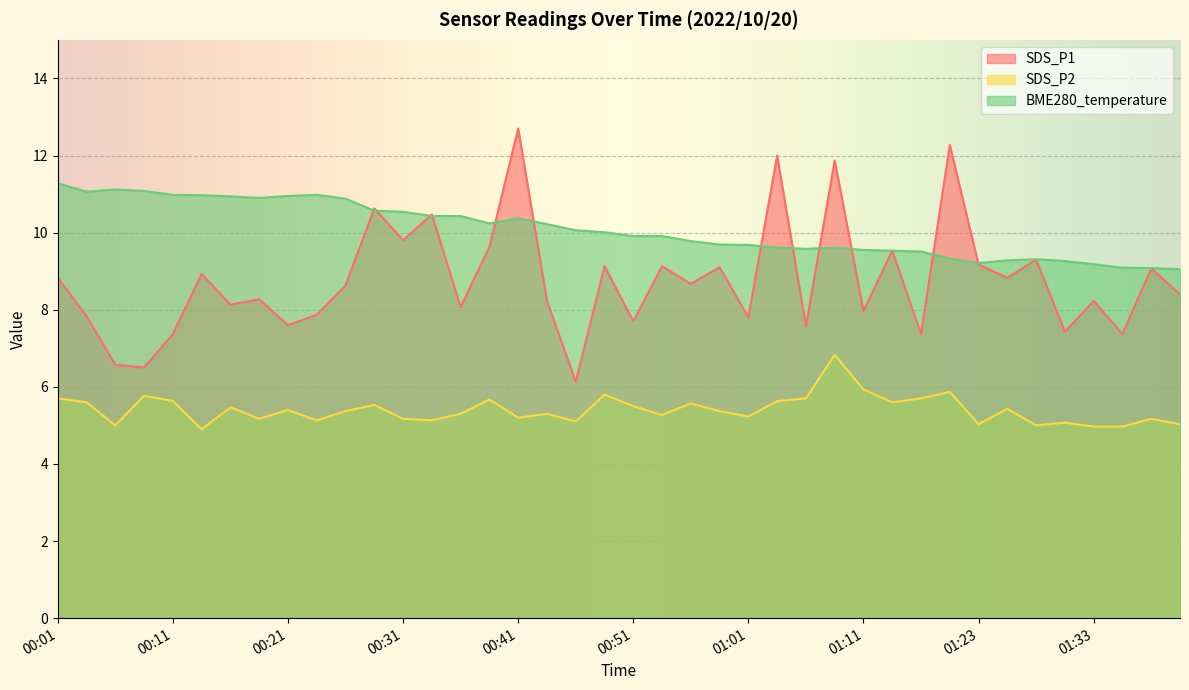

What is the spread (max minus min) of values at 00:36?

5.1